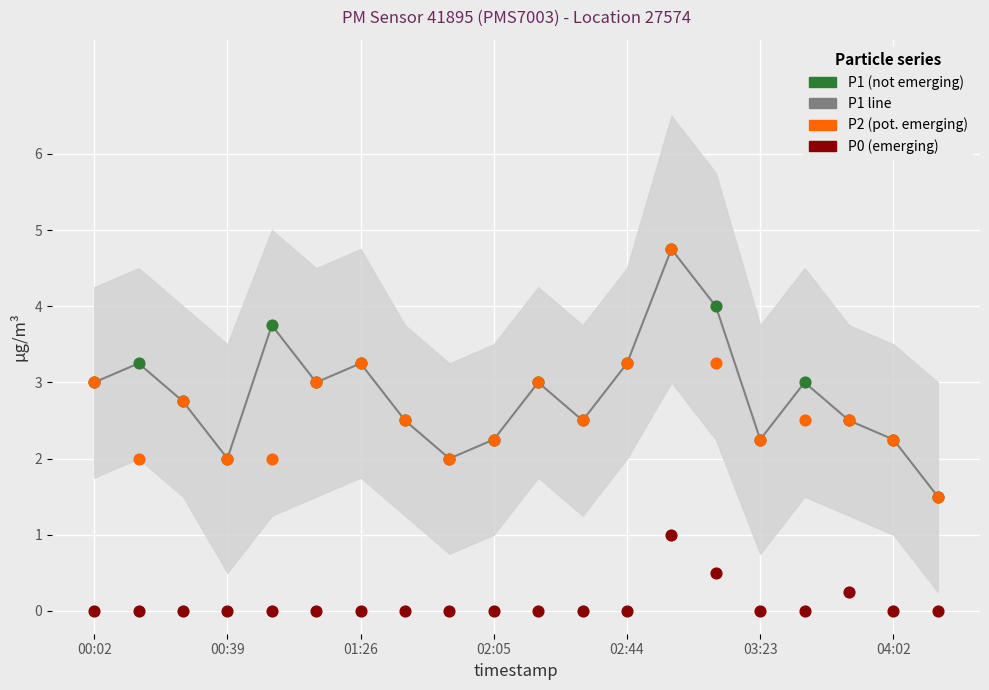

What is the total value across all series at 17?

7.8